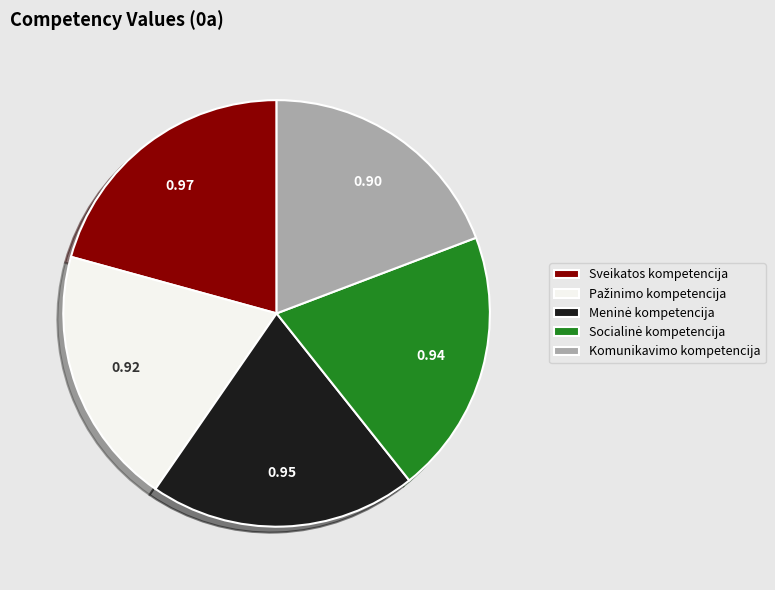

Combined, do Komunikavimo kompetencija and Sveikatos kompetencija account for over 50%?

No